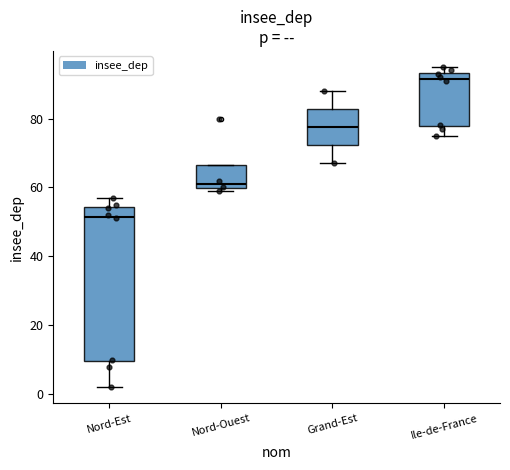

Which box has the highest median line?

Ile-de-France